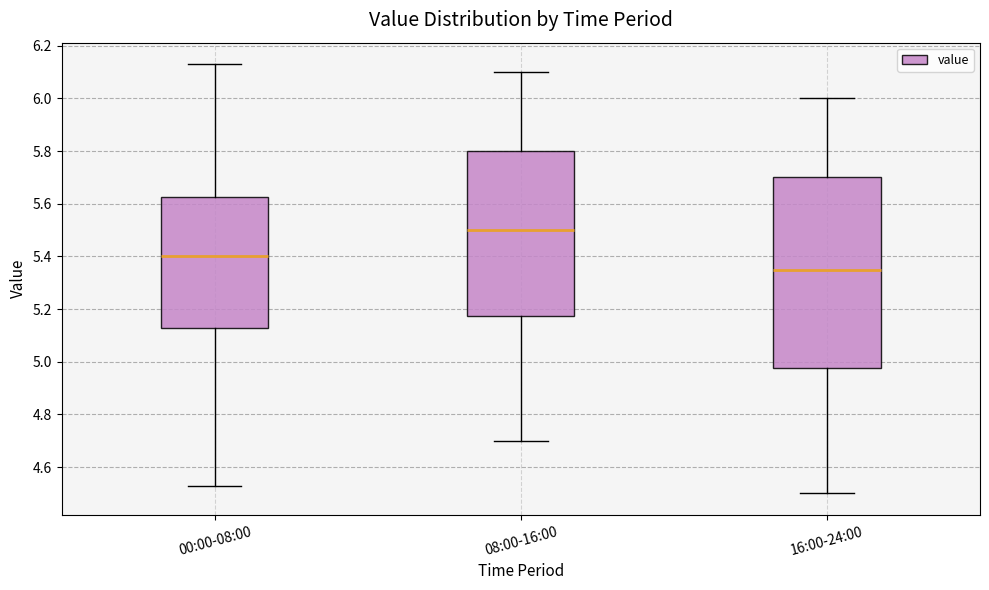

Which box has the lowest median line?

16:00-24:00